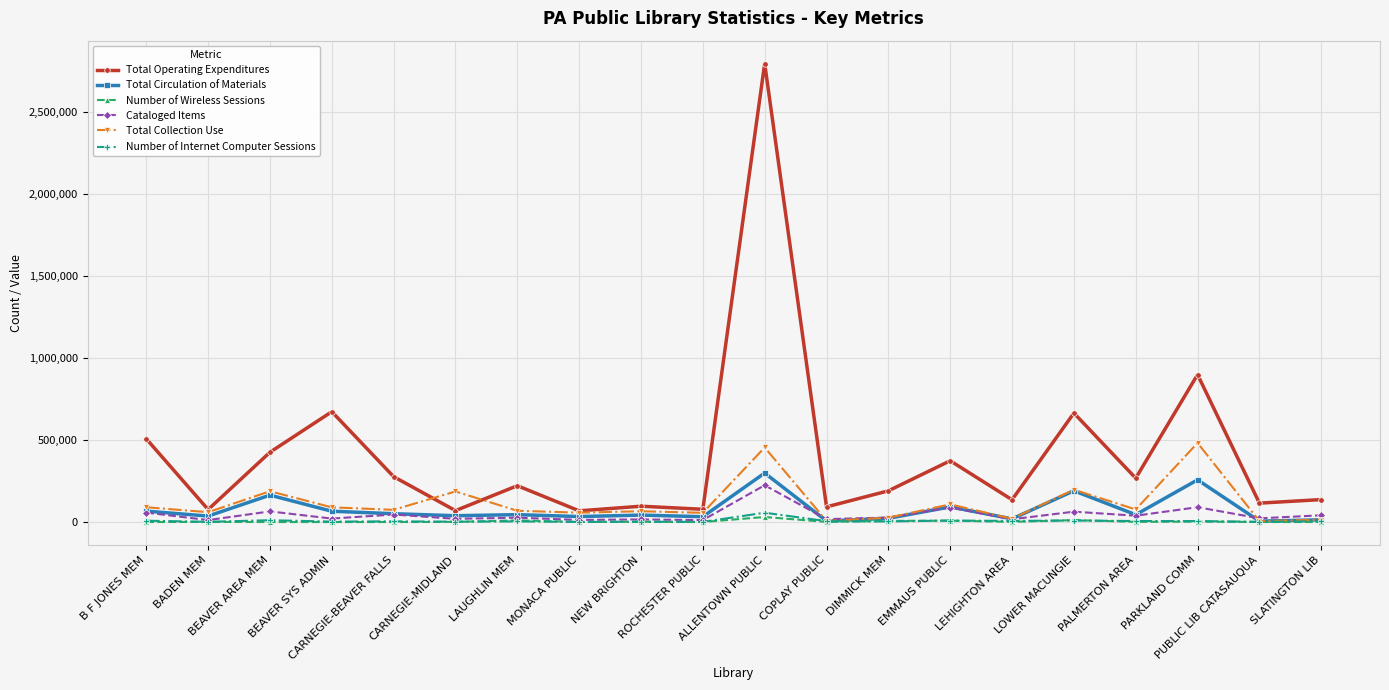

Which series has the largest total across all categories?

Total Operating Expenditures